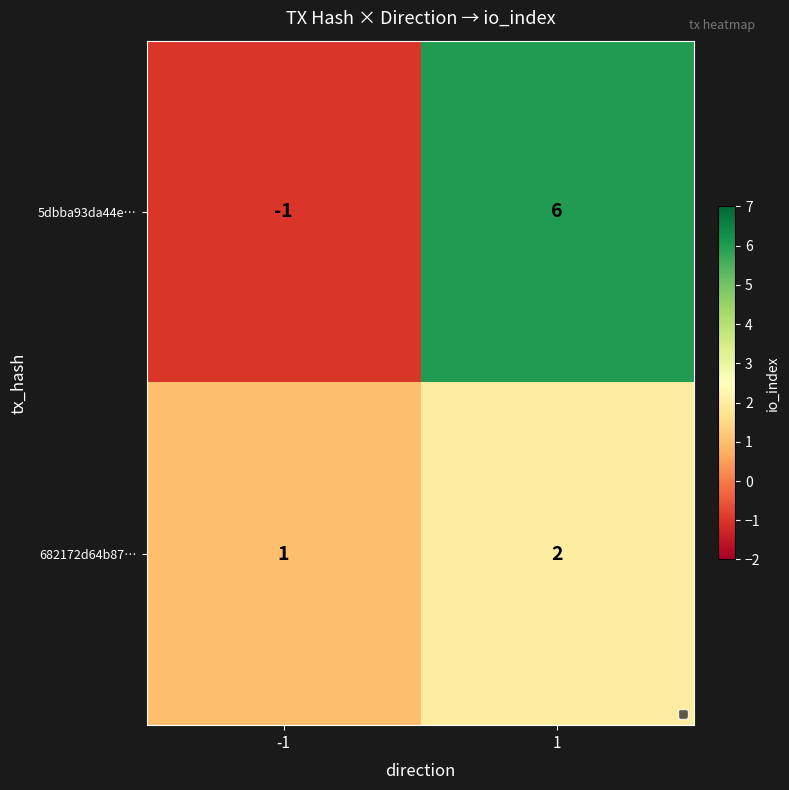

The value of 682172d64b87… at 1 is 2. True or false?

True